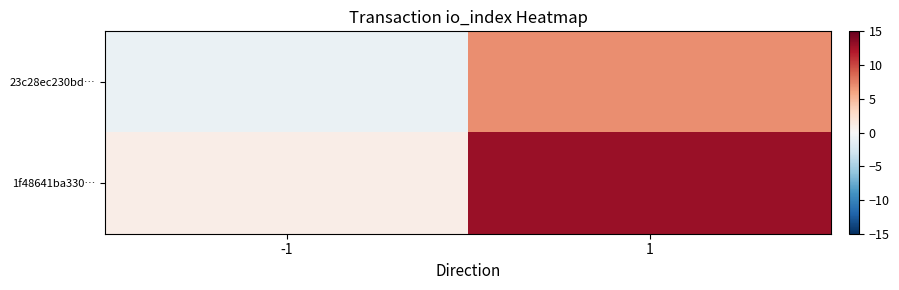

Reading left to right, extract all data points from this chart.

23c28ec230bd…: -1=-1	1=7
1f48641ba330…: -1=1	1=13